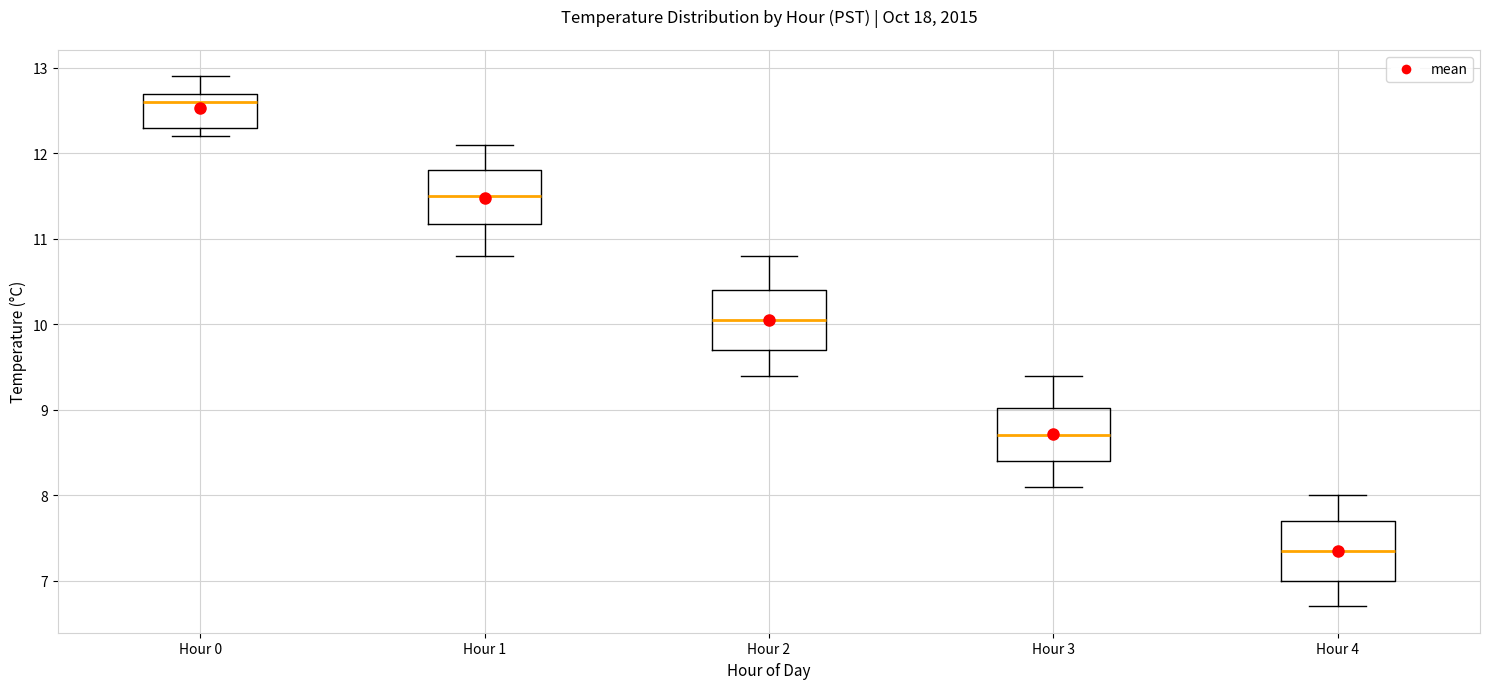

Where does the upper whisker of the box for Hour 3 end on the y-axis? The values are not printed on the chart, so give them approximately, as read against the axis.

9.4